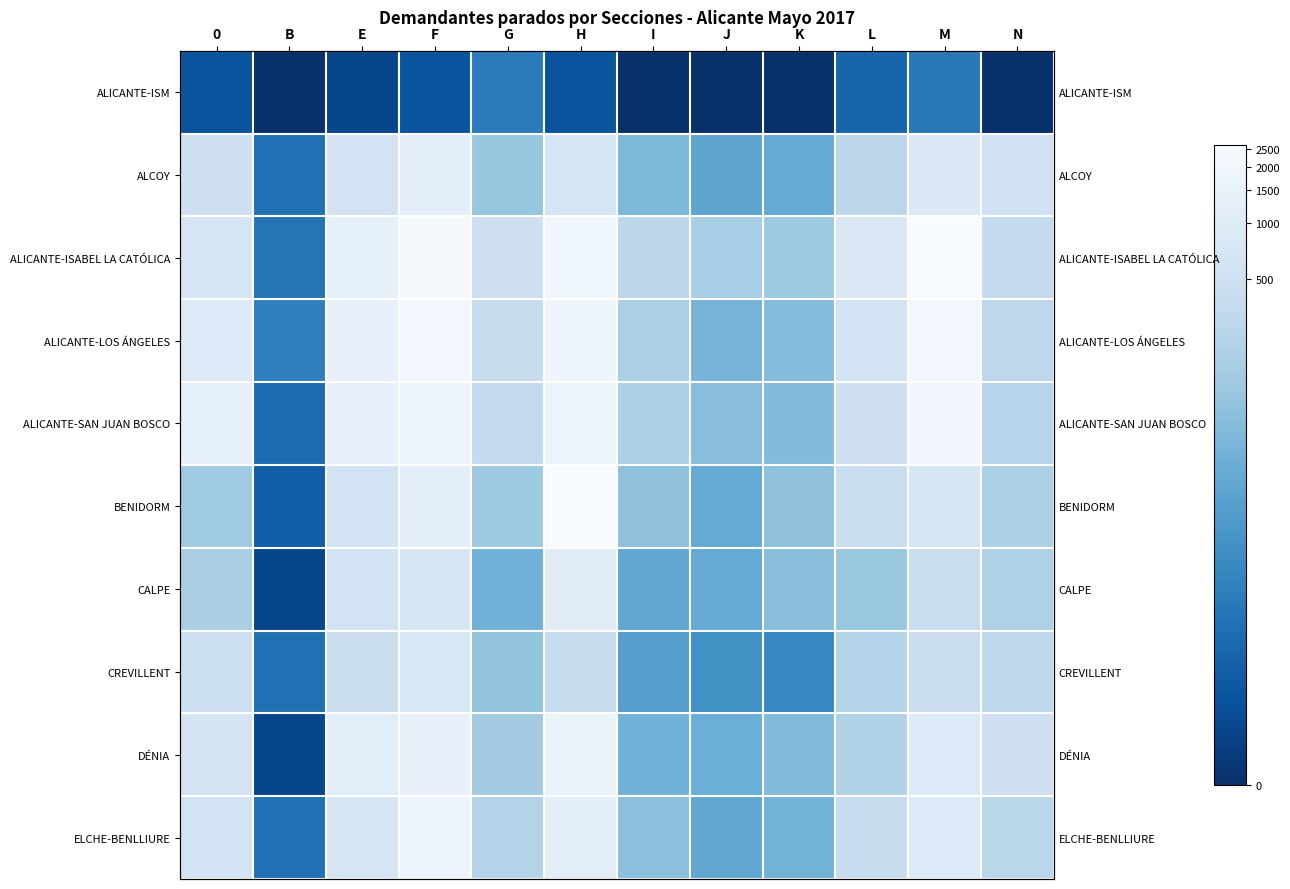

How many data points does each series have?

12